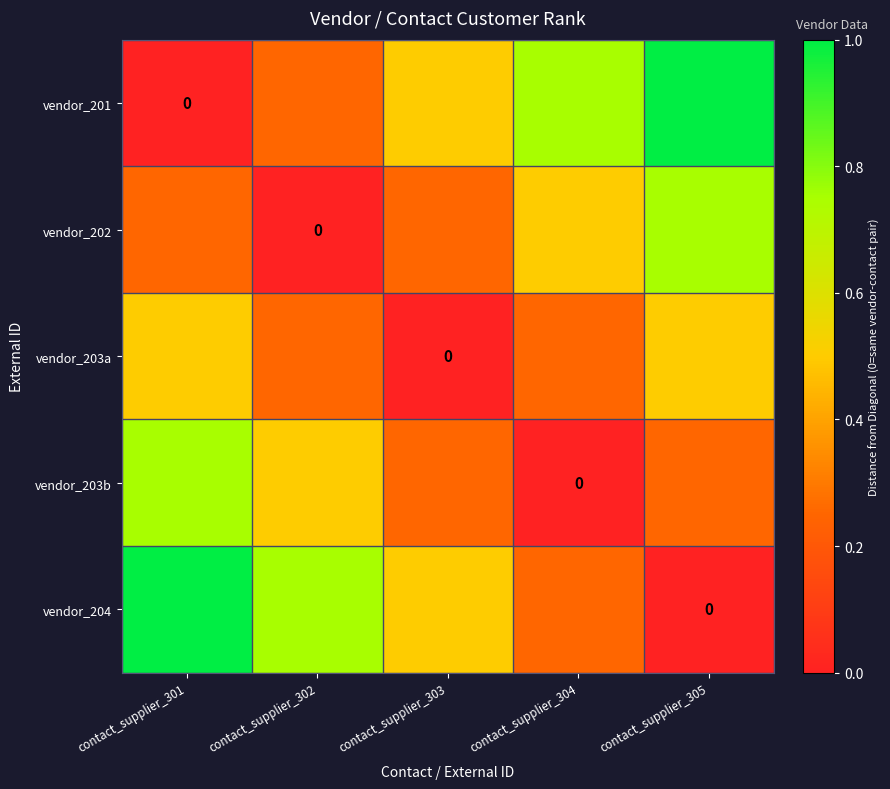

Count the number of data series in this chart.

5